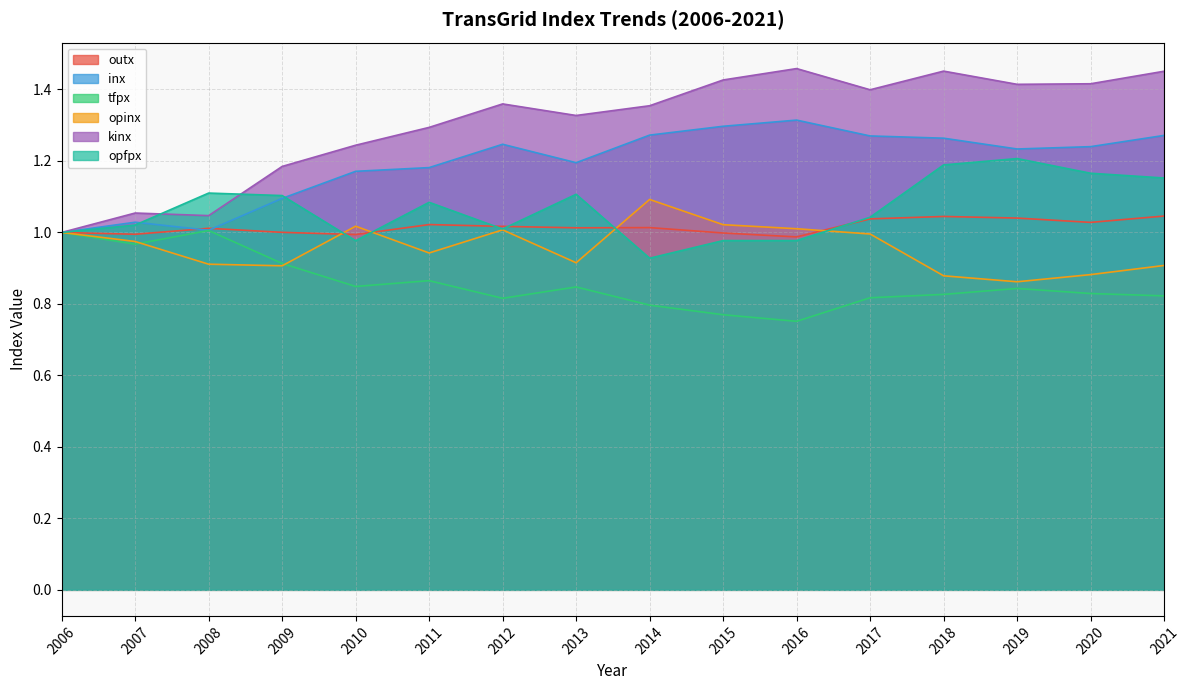

Reading left to right, extract all data points from this chart.

outx: 2006=1.0	2007=1.0	2008=1.0	2009=1.0	2010=1.0	2011=1.0	2012=1.0	2013=1.0	2014=1.0	2015=1.0	2016=1.0	2017=1.0	2018=1.0	2019=1.0	2020=1.0	2021=1.0
inx: 2006=1.0	2007=1.0	2008=1.0	2009=1.1	2010=1.2	2011=1.2	2012=1.2	2013=1.2	2014=1.3	2015=1.3	2016=1.3	2017=1.3	2018=1.3	2019=1.2	2020=1.2	2021=1.3
tfpx: 2006=1.0	2007=1.0	2008=1.0	2009=0.9	2010=0.8	2011=0.9	2012=0.8	2013=0.8	2014=0.8	2015=0.8	2016=0.8	2017=0.8	2018=0.8	2019=0.8	2020=0.8	2021=0.8
opinx: 2006=1.0	2007=1.0	2008=0.9	2009=0.9	2010=1.0	2011=0.9	2012=1.0	2013=0.9	2014=1.1	2015=1.0	2016=1.0	2017=1.0	2018=0.9	2019=0.9	2020=0.9	2021=0.9
kinx: 2006=1.0	2007=1.1	2008=1.0	2009=1.2	2010=1.2	2011=1.3	2012=1.4	2013=1.3	2014=1.4	2015=1.4	2016=1.5	2017=1.4	2018=1.5	2019=1.4	2020=1.4	2021=1.5
opfpx: 2006=1.0	2007=1.0	2008=1.1	2009=1.1	2010=1.0	2011=1.1	2012=1.0	2013=1.1	2014=0.9	2015=1.0	2016=1.0	2017=1.0	2018=1.2	2019=1.2	2020=1.2	2021=1.2